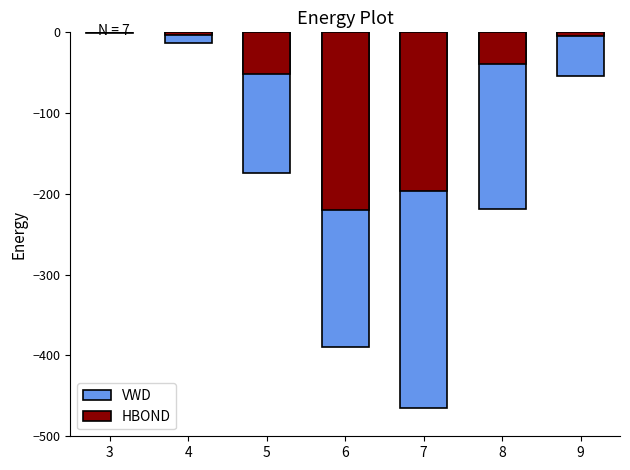

What is the difference between the VWD values at 9 and 4?

40.1